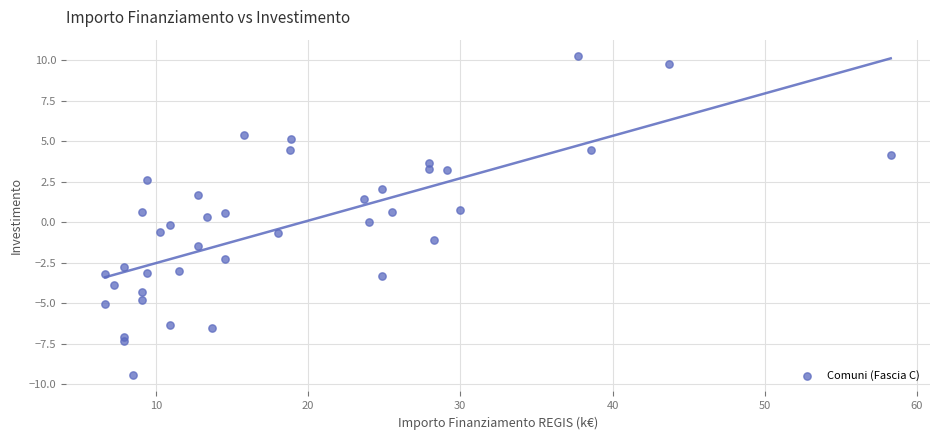

What is the range of Y values (max minus min)?

19.7